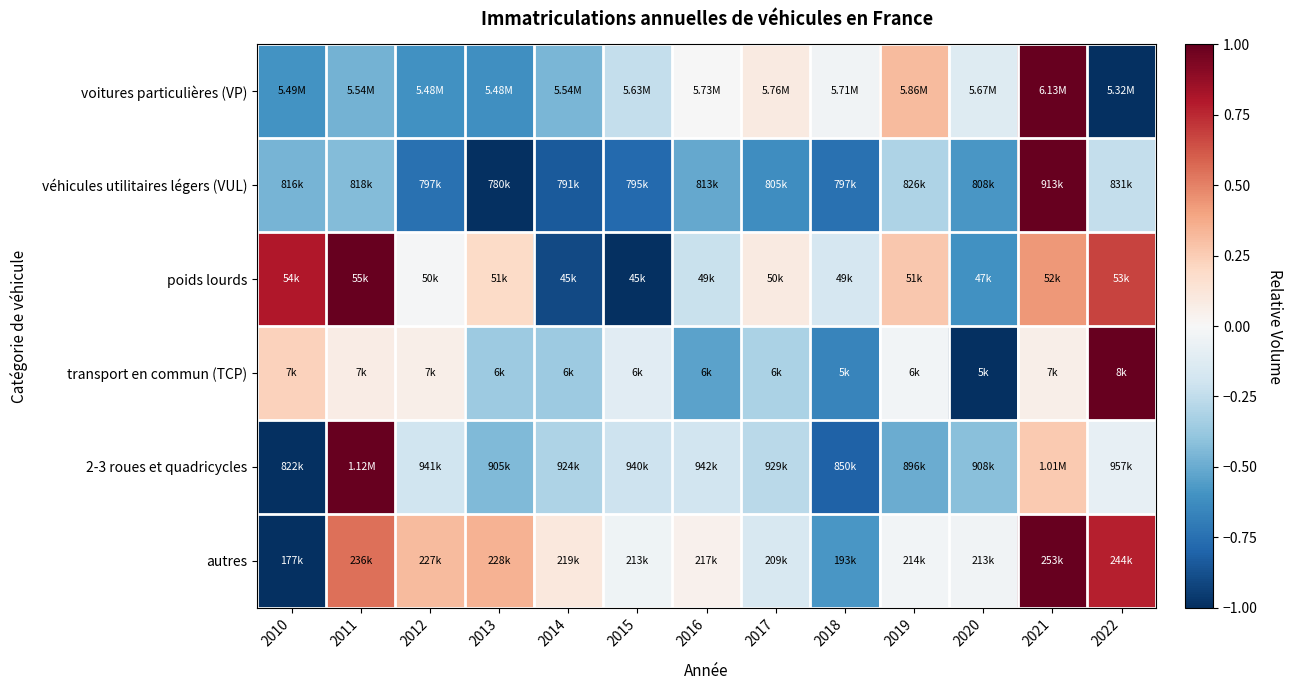

Which has a higher value, 2020 or 2012?

2020